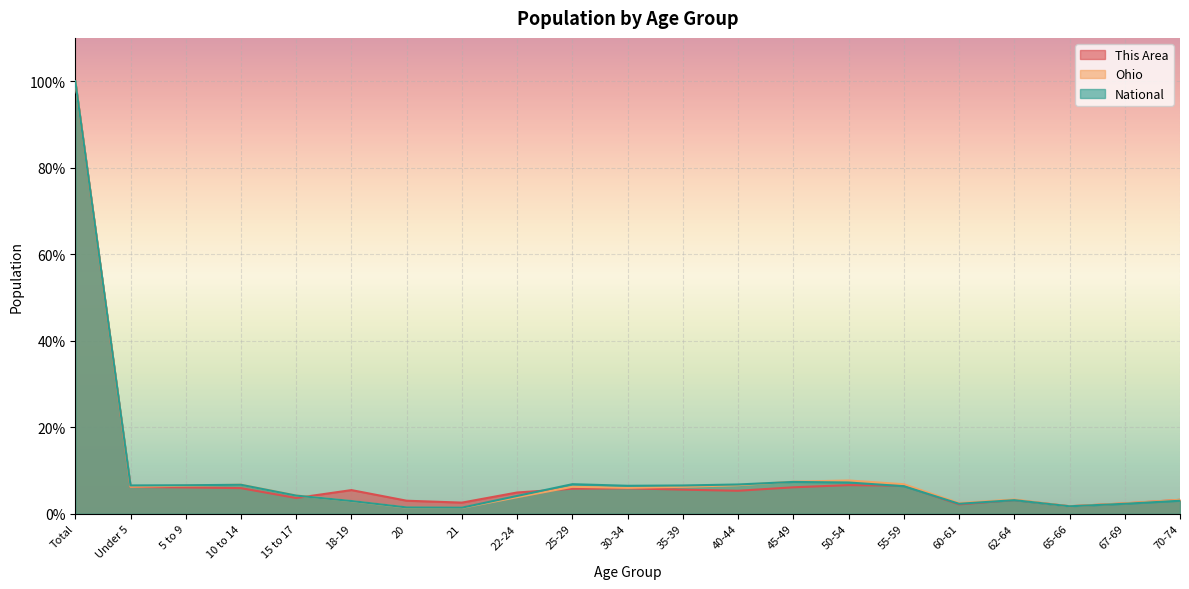

Which series has the widest spread of values?

Ohio